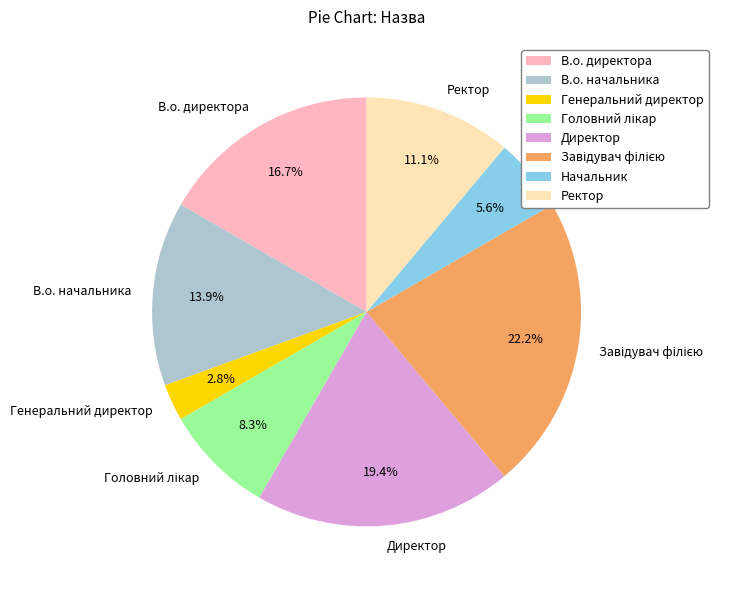

How many segments does this pie chart have?

8